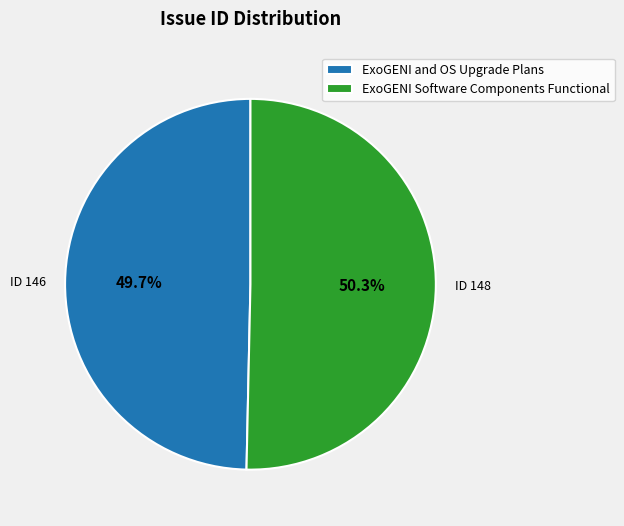

What is the total percentage of ExoGENI and OS Upgrade Plans and ExoGENI Software Components Functional?

100.0%